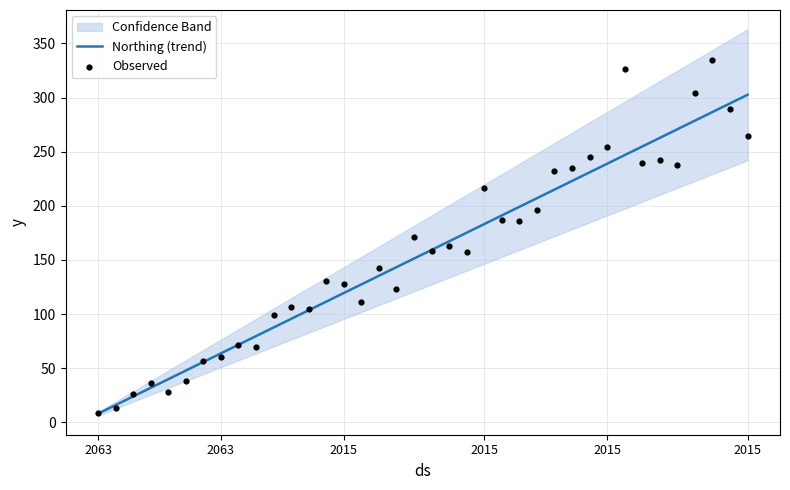

What is the total value across all series at 36?

584.2